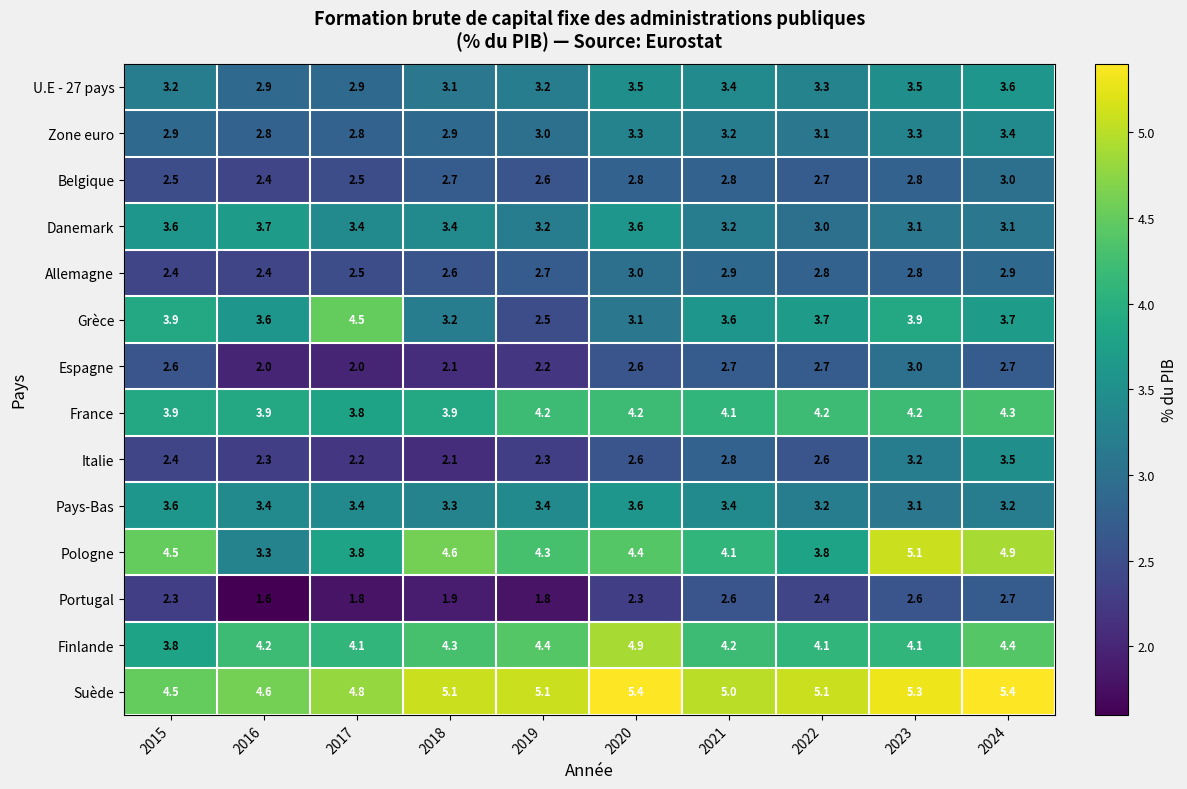

Between 2017 and 2021, which series saw the biggest shift?

Grèce